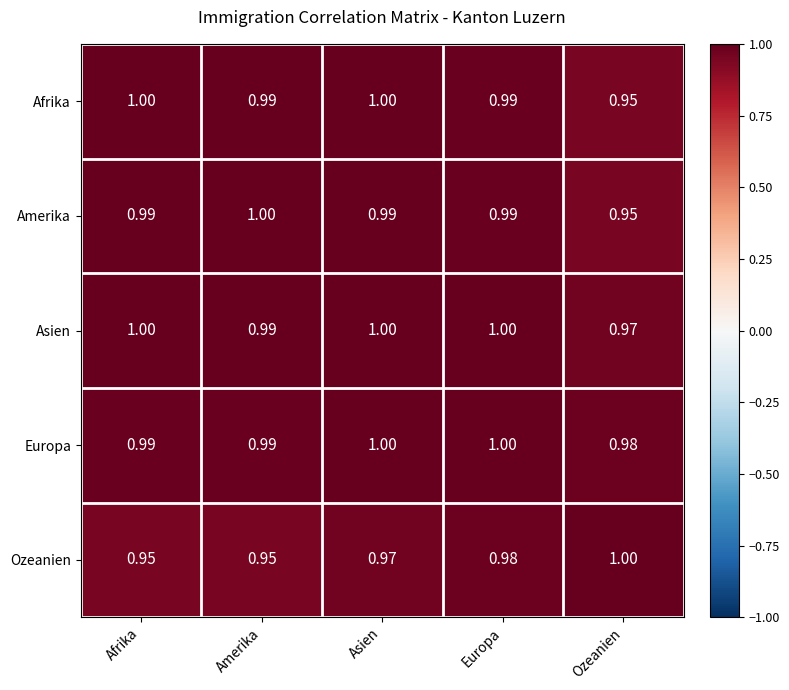

At which label does Europa reach its minimum?

Ozeanien